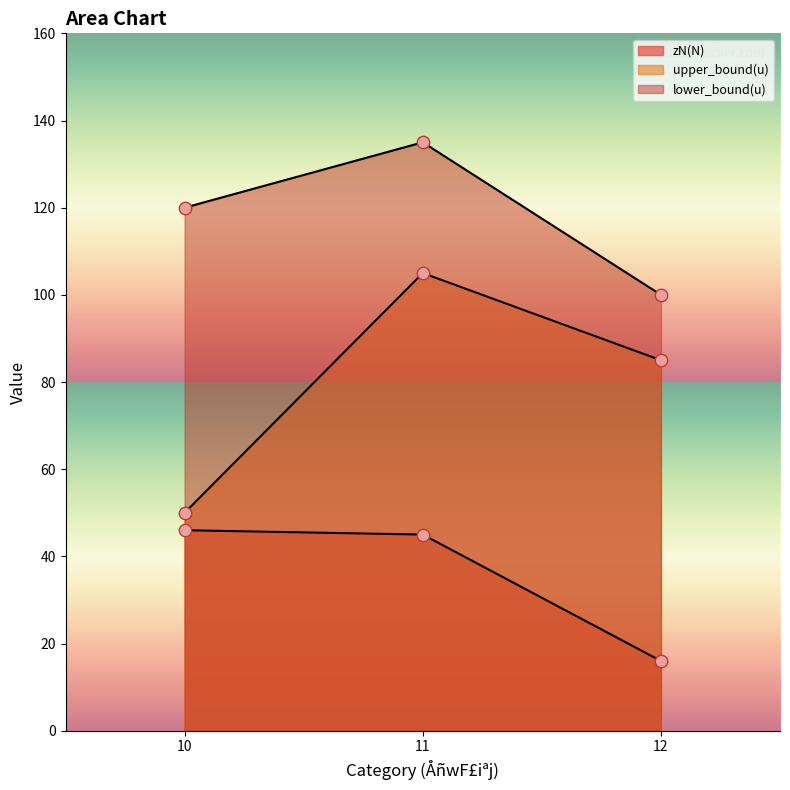

At how many categories does at least one series exceed 41?

3